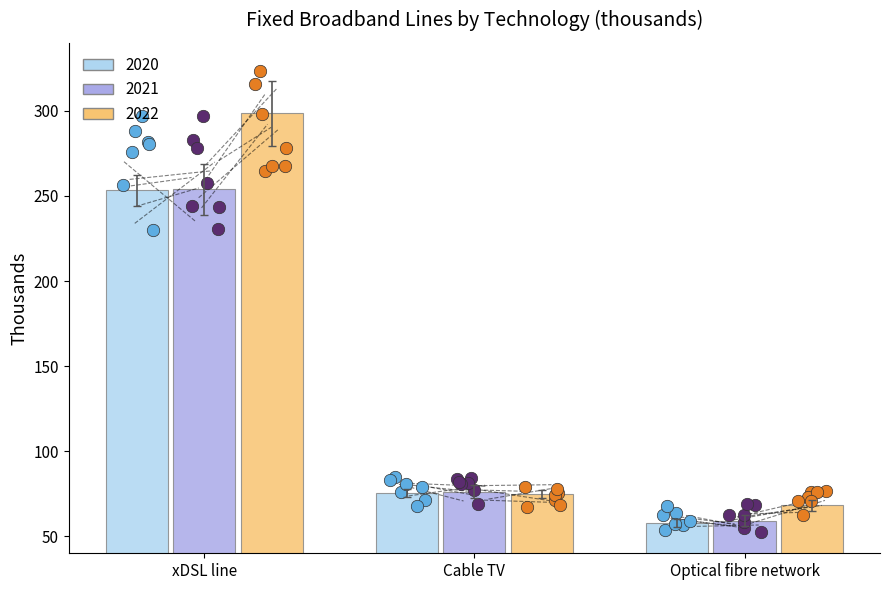

What are all the series names shown in the legend?

2020, 2021, 2022